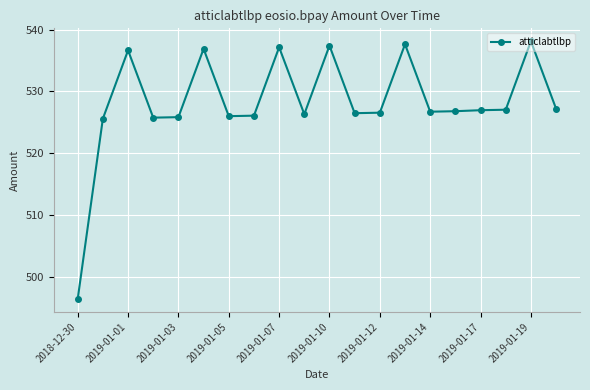

What is the value of the 10th point from the left?

526.3